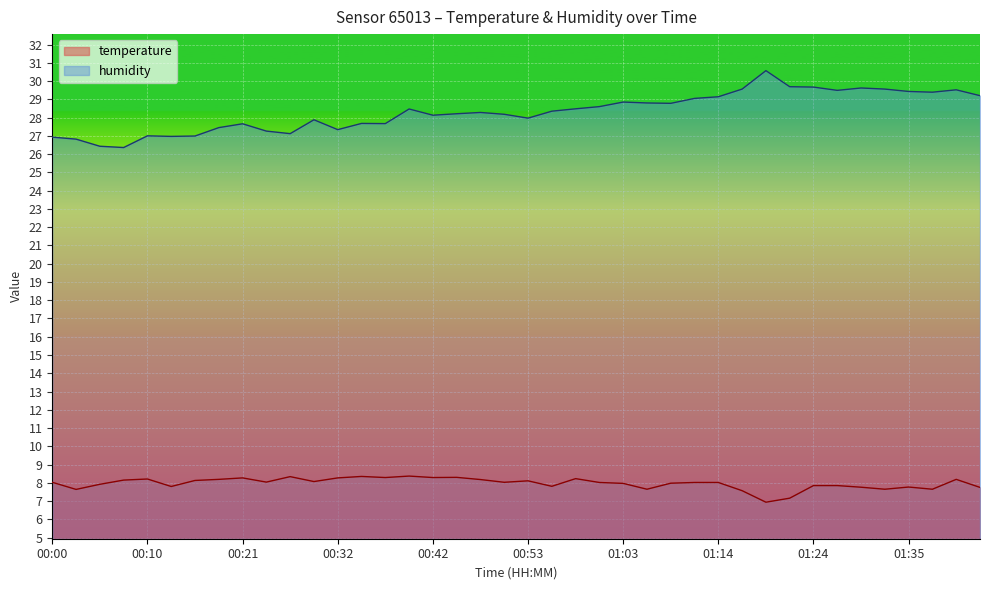

Rank the series by their average value, from lowest to highest.

temperature, humidity